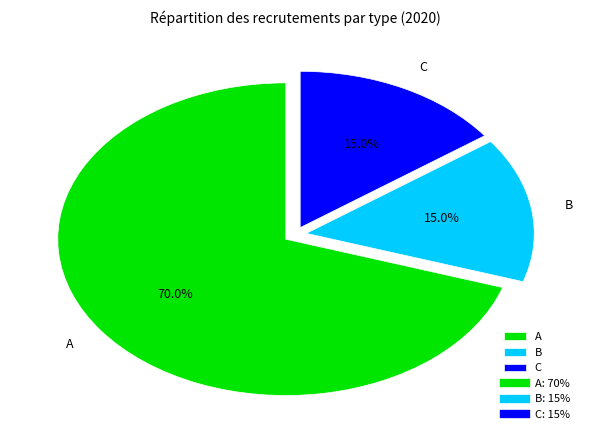

To the nearest percent, what percentage of the pie is B?

15%